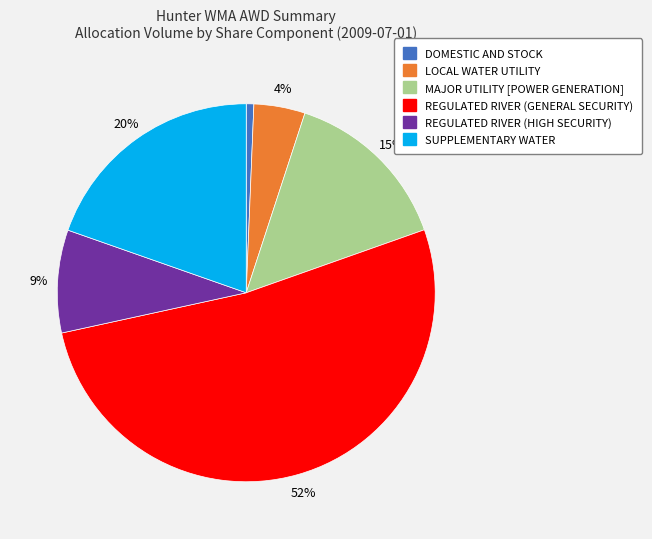

How many slices are in this pie chart?

6